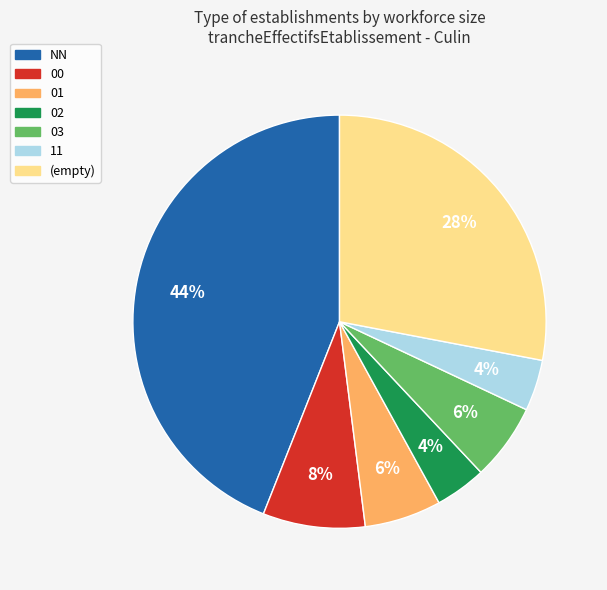

To the nearest percent, what is the difference between the largest and smallest slice percentages?

40%